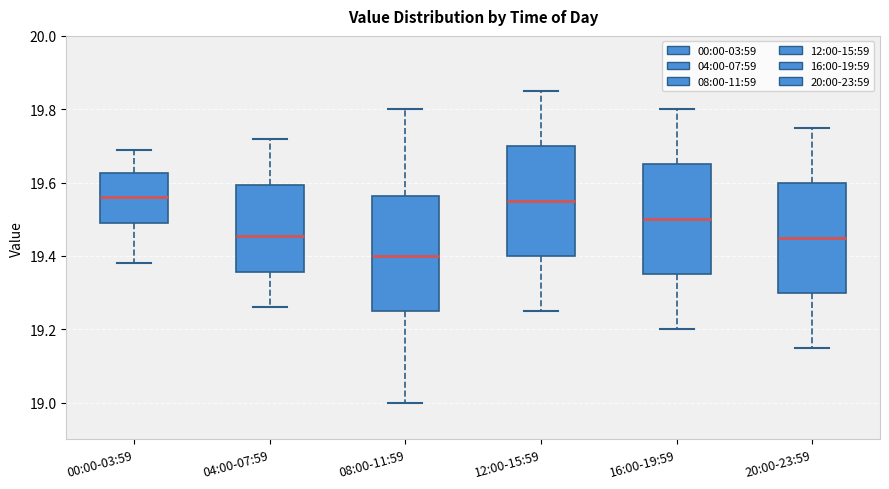

Reading left to right, read every box against the y-axis: the position of its median line, the range the box covers, and the ends of its whiskers. The values are not printed on the chart, so give them approximately, as read against the axis.

00:00-03:59: median 19.56, box 19.50 to 19.62, whiskers 19.38 to 19.70
04:00-07:59: median 19.46, box 19.36 to 19.60, whiskers 19.26 to 19.72
08:00-11:59: median 19.40, box 19.26 to 19.56, whiskers 19.00 to 19.80
12:00-15:59: median 19.56, box 19.40 to 19.70, whiskers 19.26 to 19.86
16:00-19:59: median 19.50, box 19.36 to 19.66, whiskers 19.20 to 19.80
20:00-23:59: median 19.46, box 19.30 to 19.60, whiskers 19.16 to 19.76